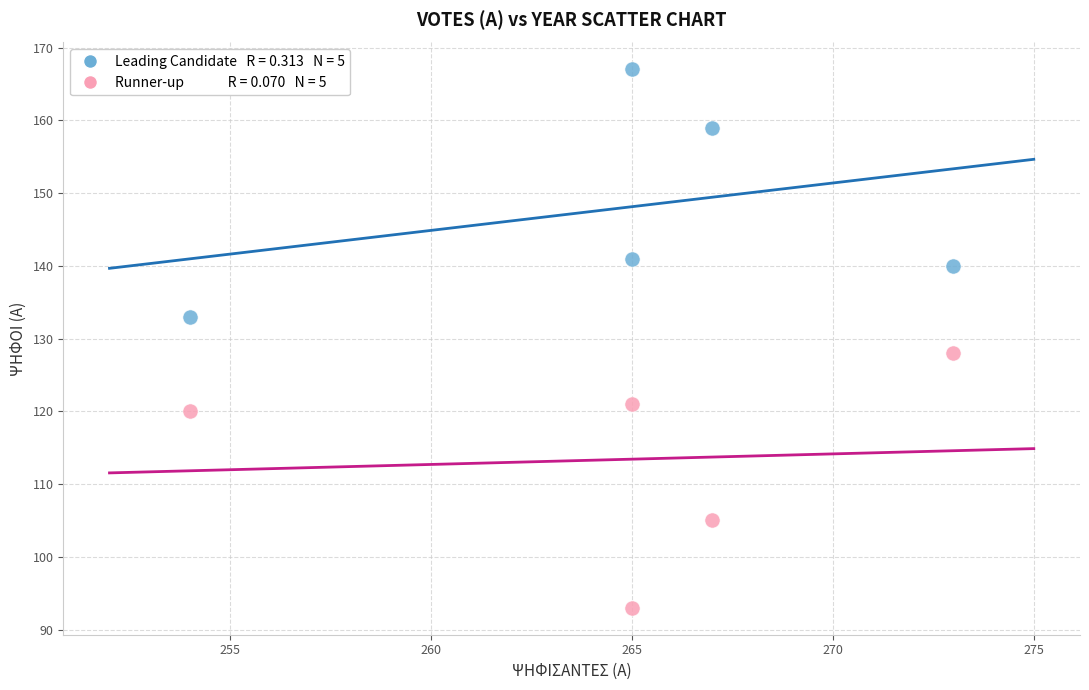

Across all series, what Y value is closest to 130?

128